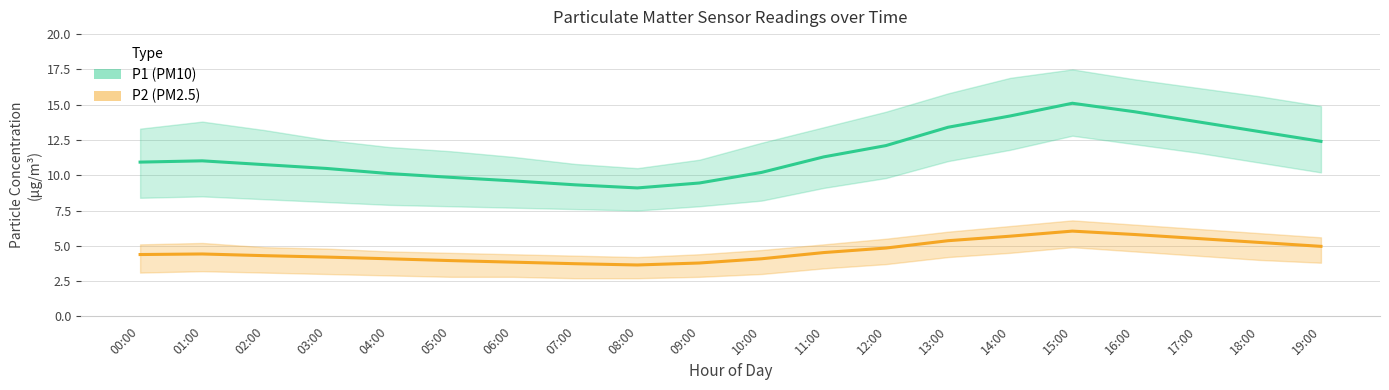

True or false: P2 (PM2.5) and P1 (PM10) intersect in this chart.

False